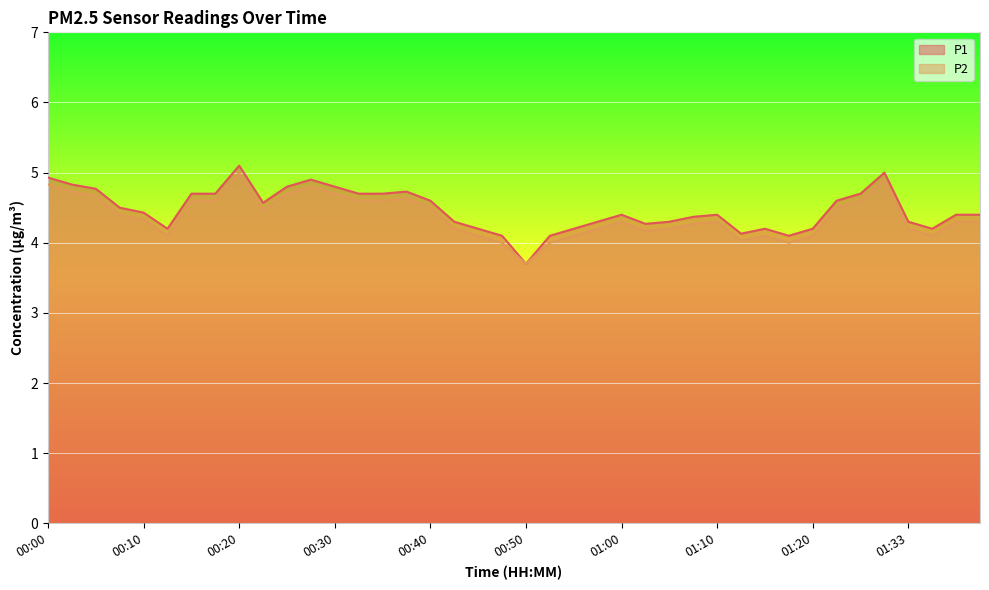

What are all the series names shown in the legend?

P1, P2